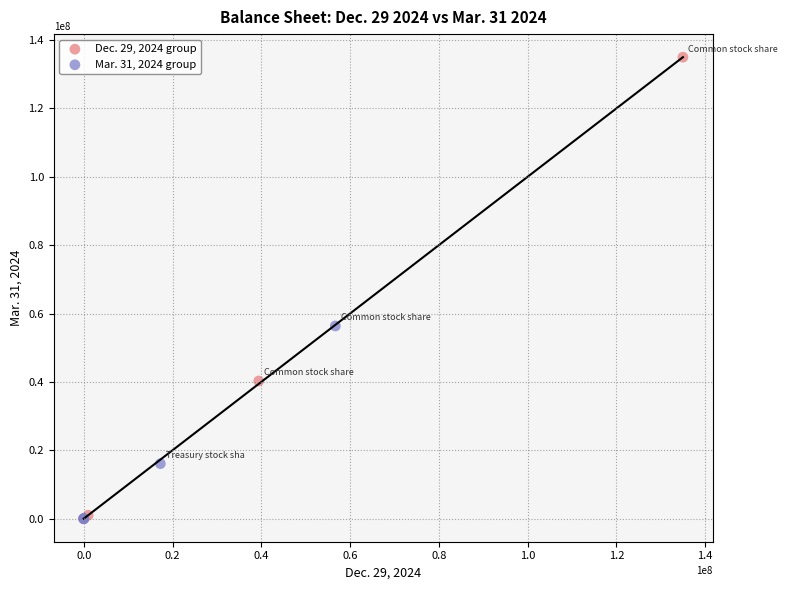

Which series has the widest spread of Y values?

Dec. 29, 2024 group